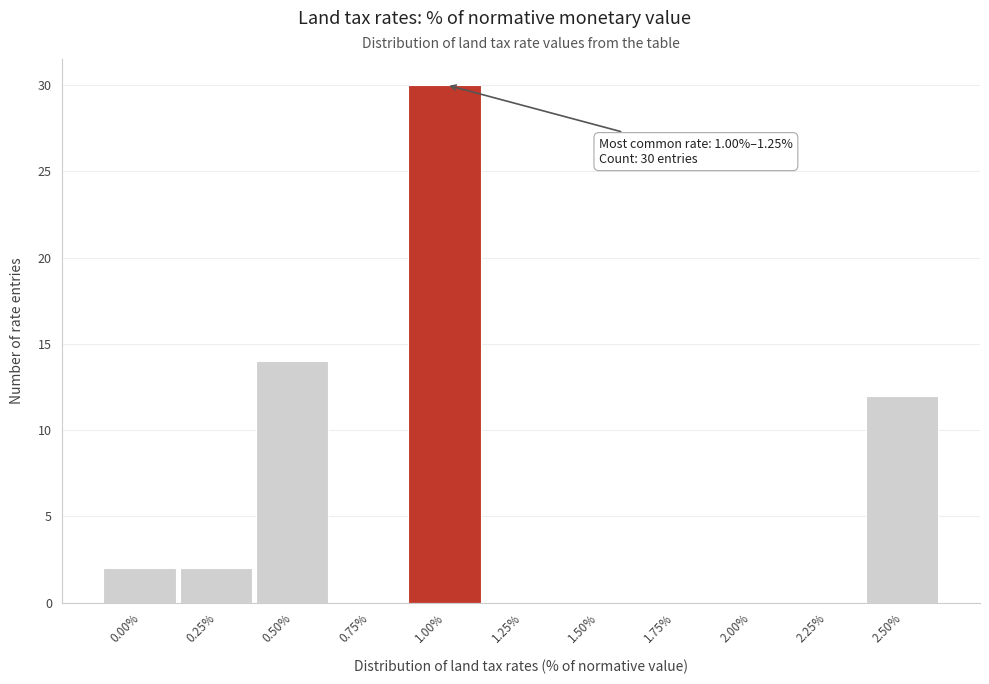

Reading left to right, transcribe all the data shown in this chart.

0.00%=2	0.25%=2	0.50%=14	0.75%=0	1.00%=30	1.25%=0	1.50%=0	1.75%=0	2.00%=0	2.25%=0	2.50%=12